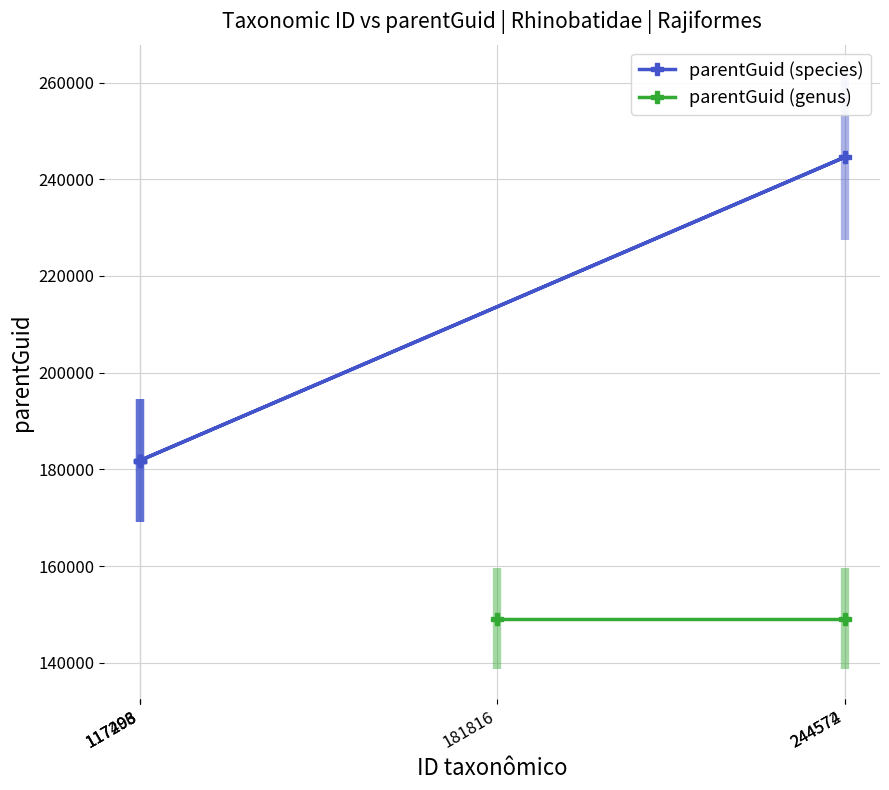

True or false: the data shows 80083 at 3.

False